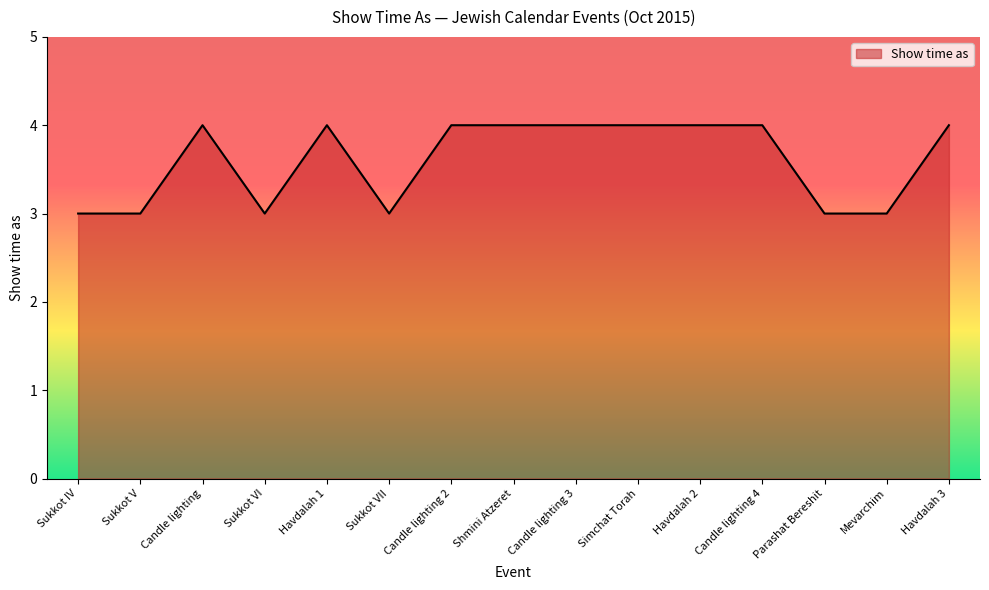

What is the change in value from Parashat Bereshit to Havdalah 3?

+1